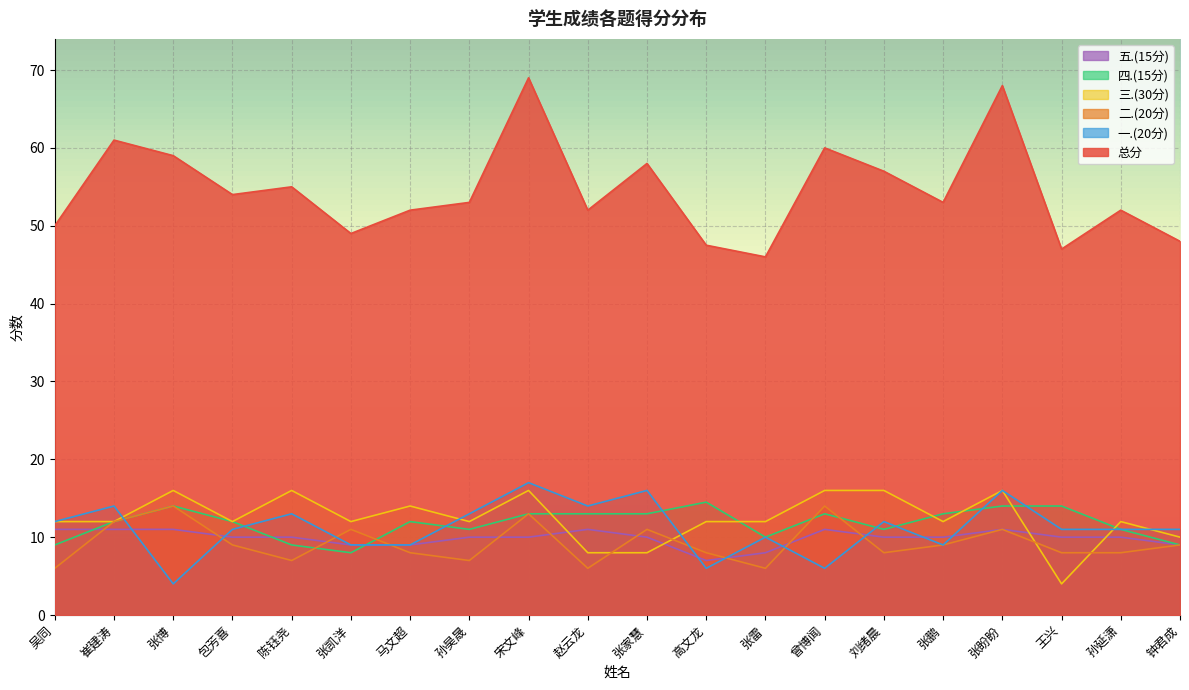

What is the difference between the highest and lowest values at 王兴?

43.0